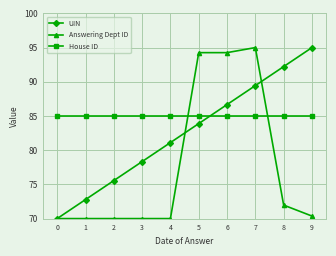

Does the chart have visible grid lines?

Yes